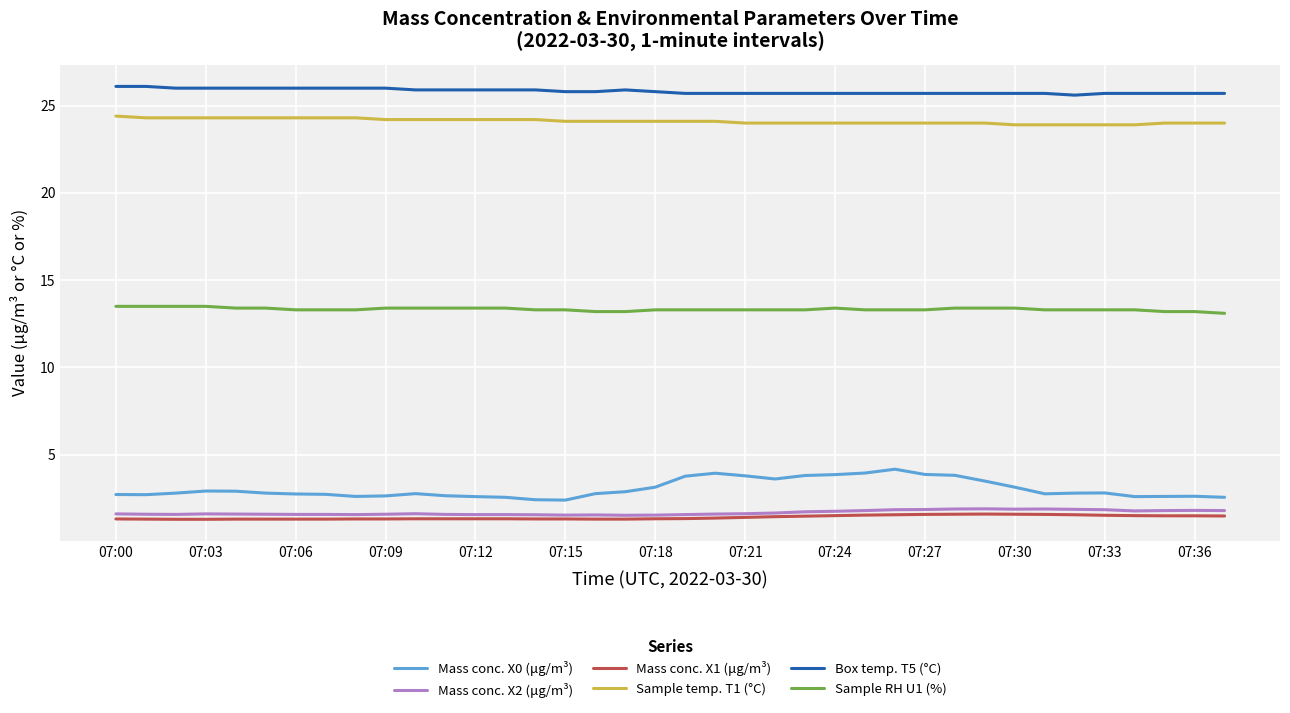

True or false: Mass conc. X1 (μg/m³) and Box temp. T5 (°C) intersect in this chart.

False